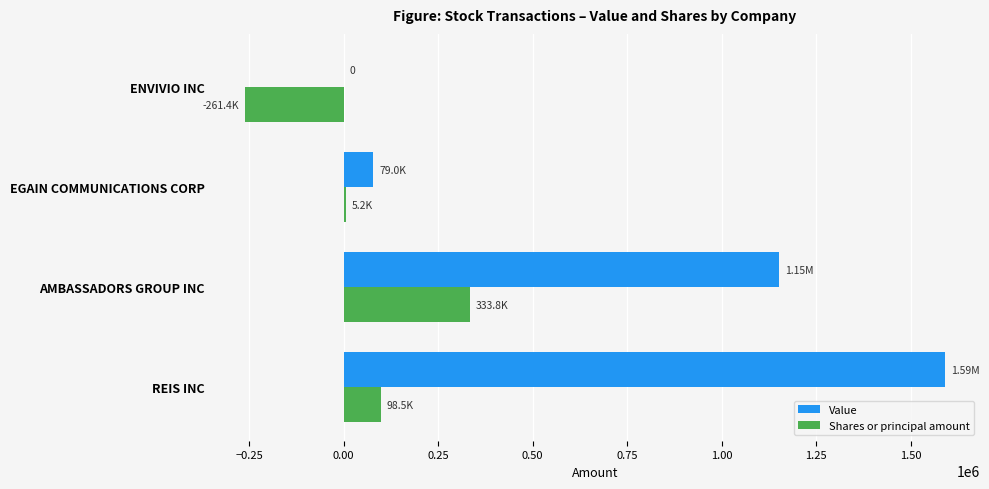

How many categories are shown in the chart?

4